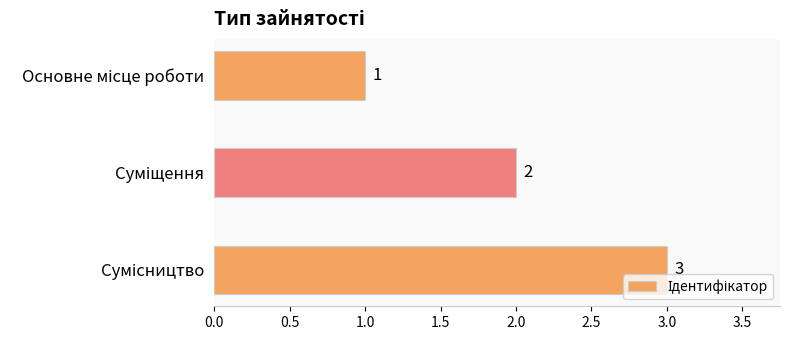

What is the greatest value displayed?

3